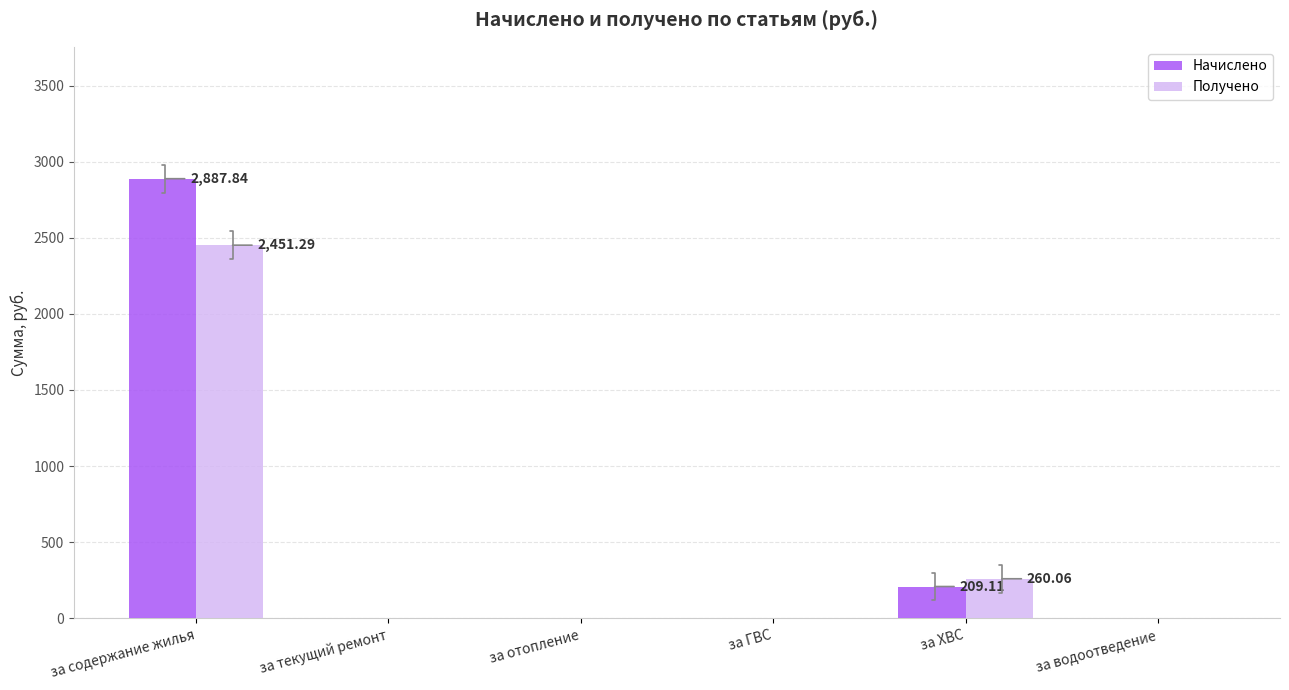

Read the Получено value at за ХВС.

260.1